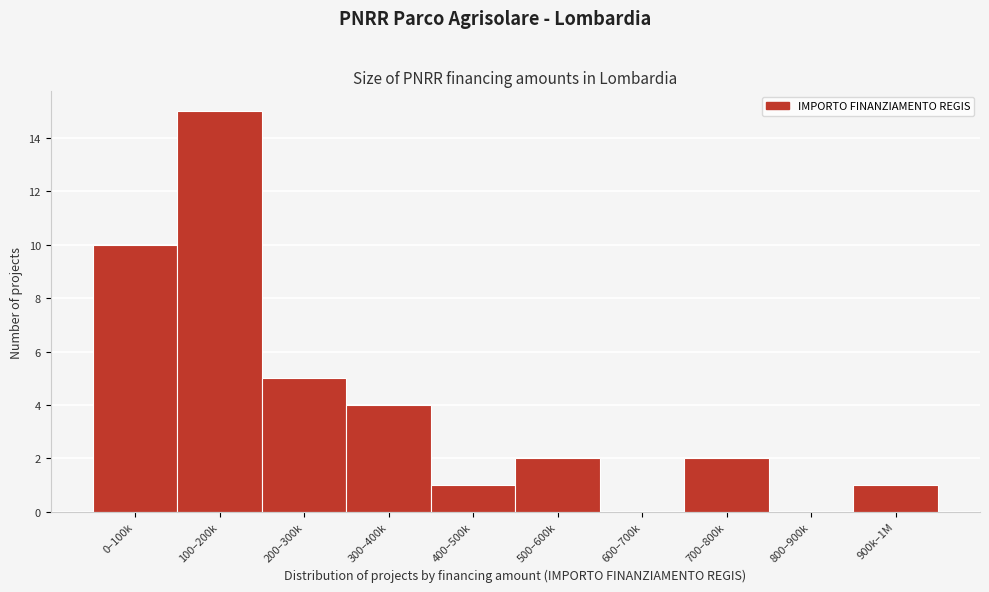

Reading right to left, what are all the values shown in this chart?

900k–1M=1	800–900k=0	700–800k=2	600–700k=0	500–600k=2	400–500k=1	300–400k=4	200–300k=5	100–200k=15	0–100k=10